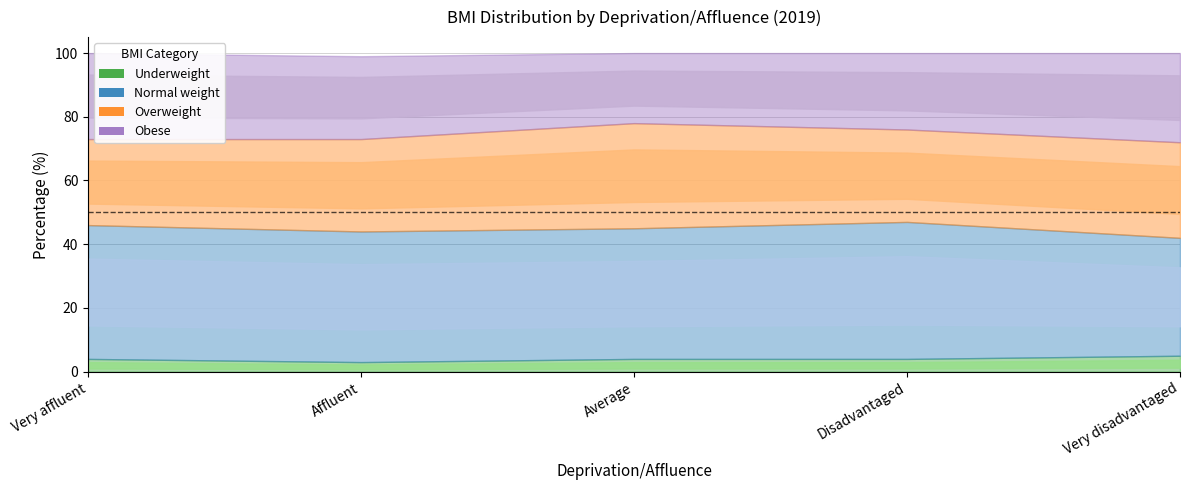

Which series has the largest total across all categories?

Normal weight